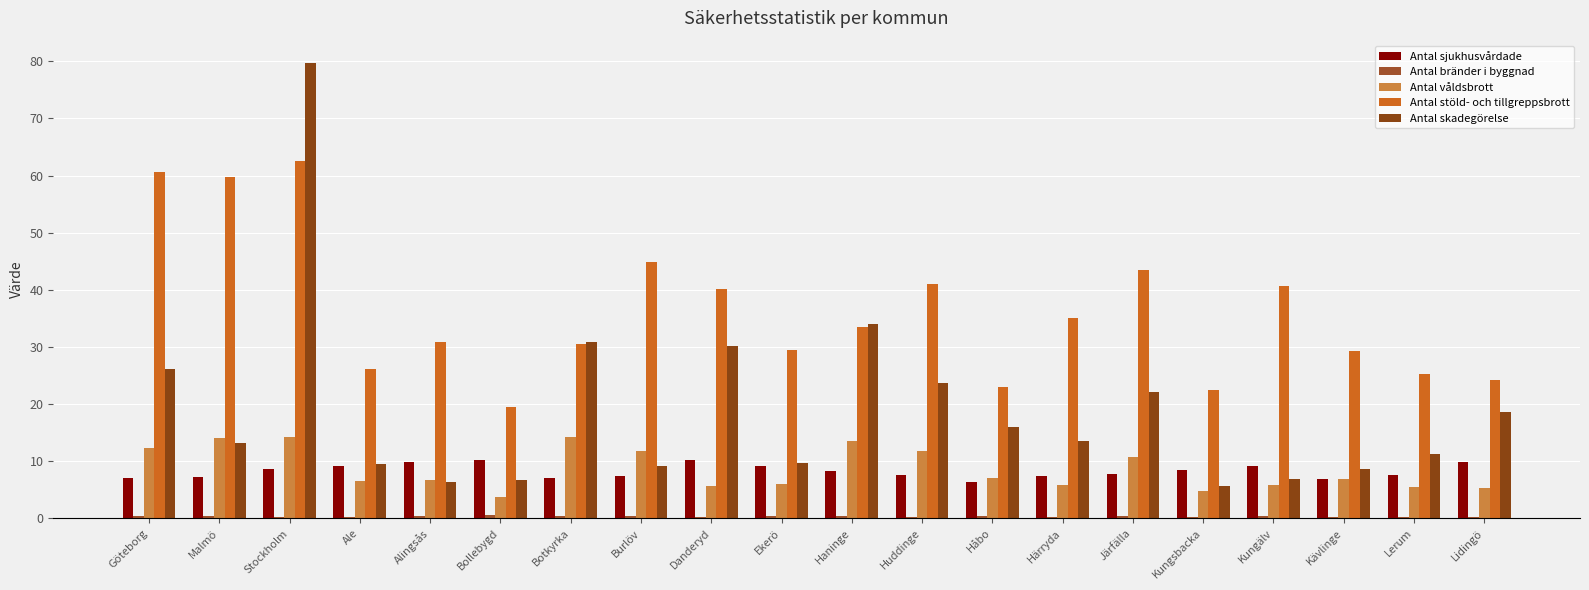

What value does the Antal stöld- och tillgreppsbrott series have at Haninge?

33.5